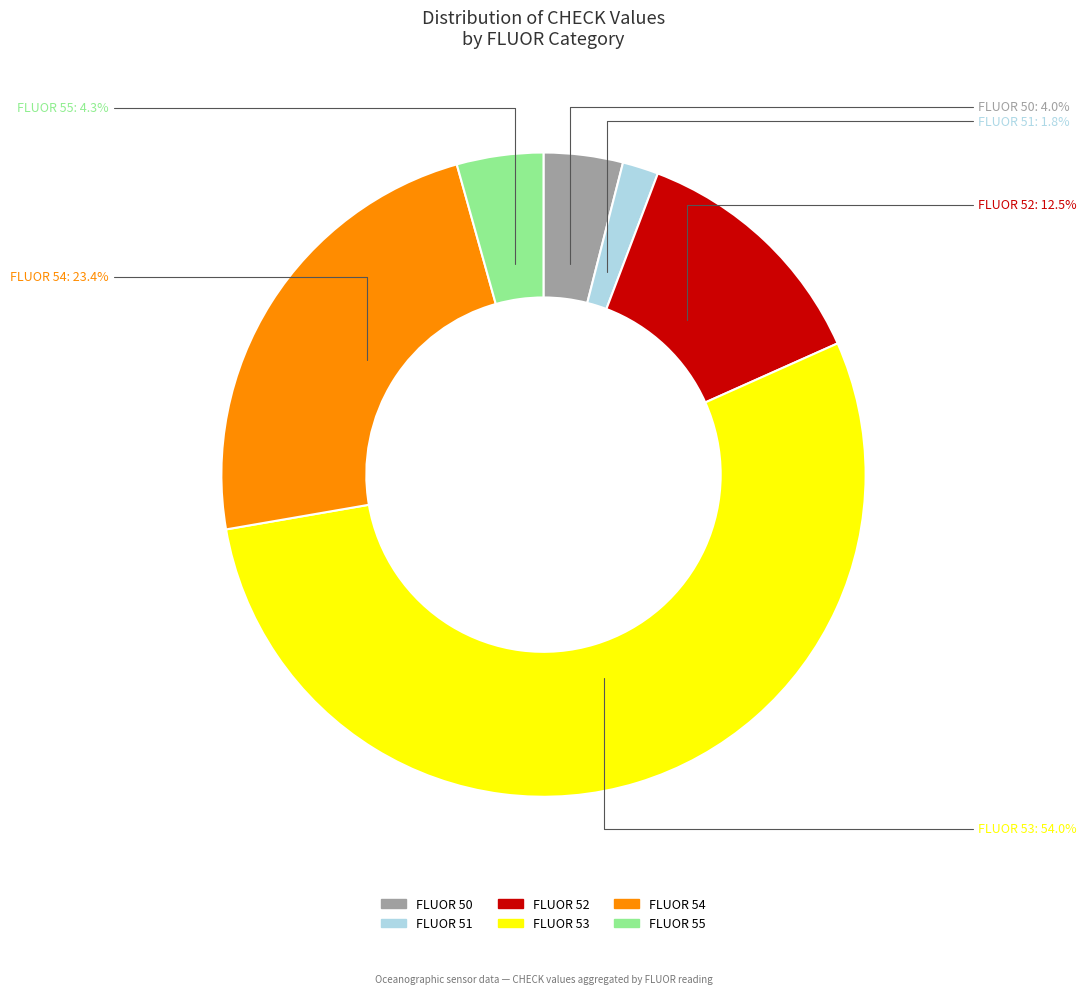

Is there any slice that represents more than half of the pie?

Yes